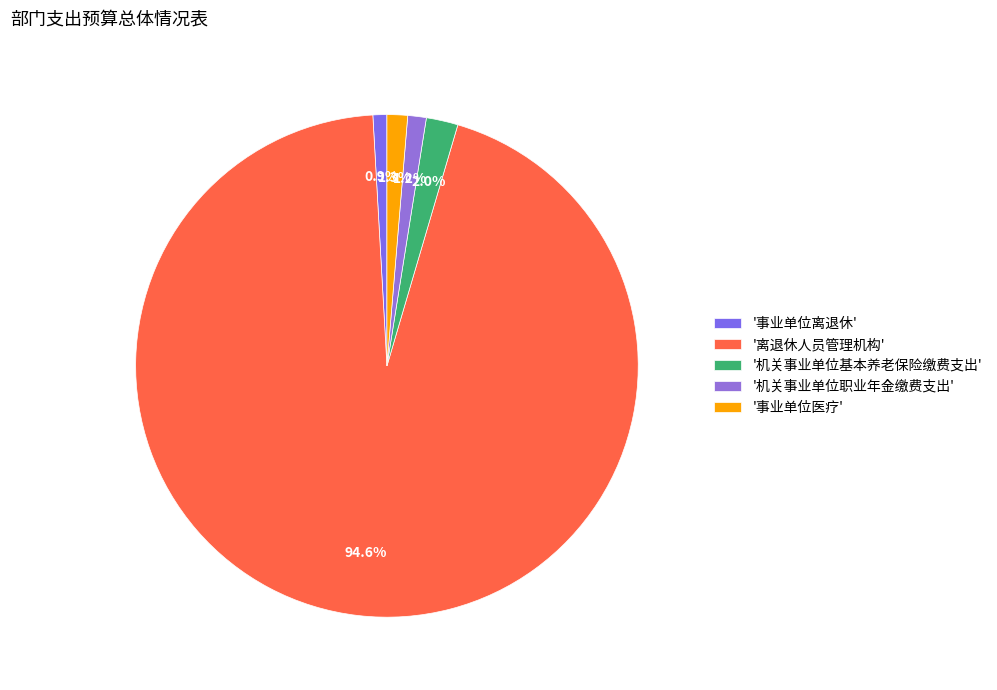

To the nearest percent, what is the average slice percentage?

20%